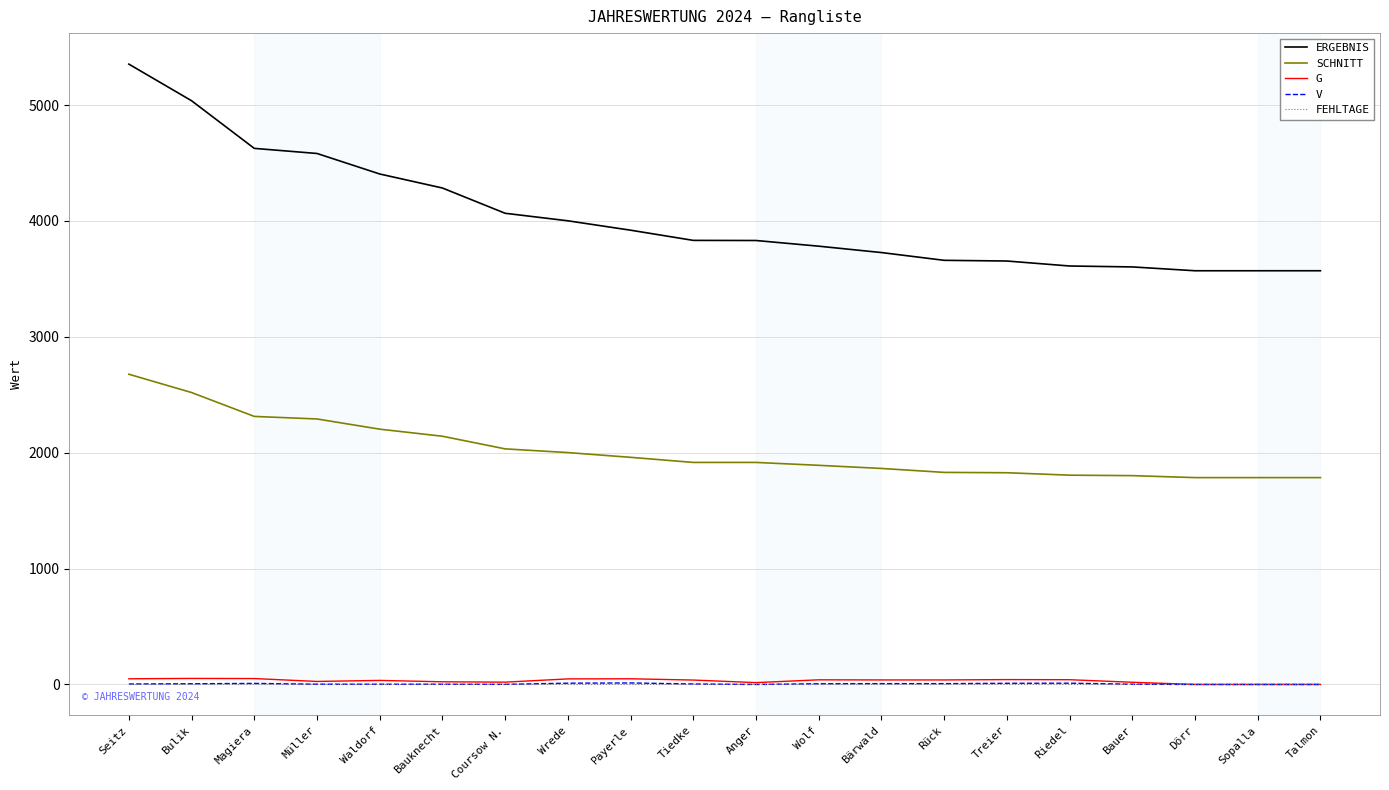

The value of G at Bauknecht is 23. True or false?

True